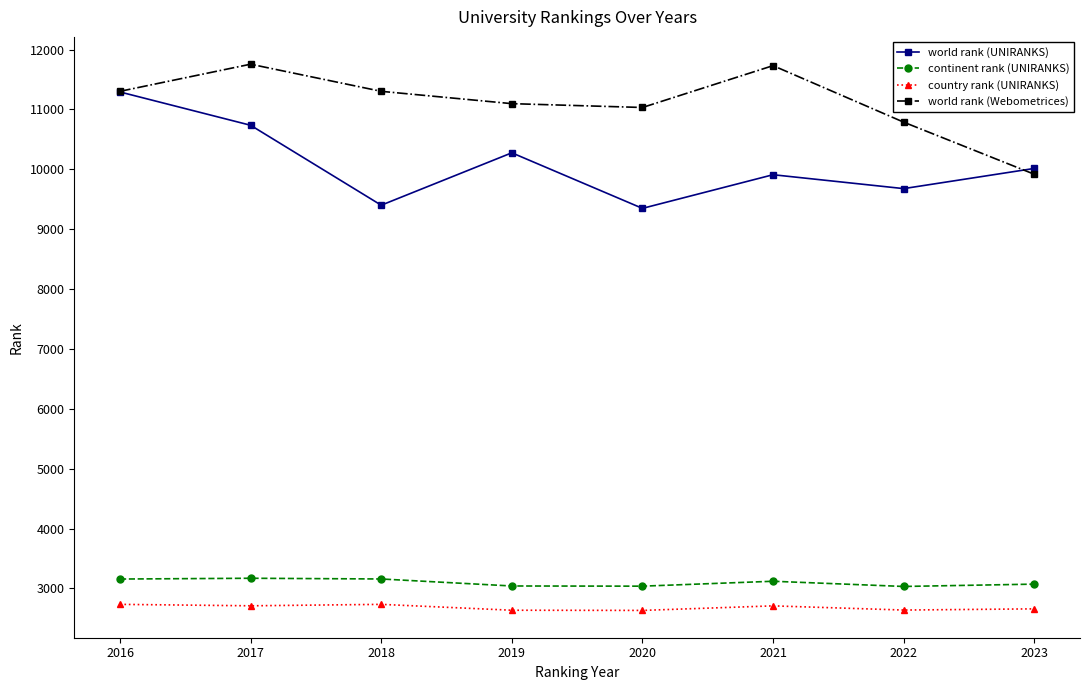

The world rank (UNIRANKS) series shows 11292 at 2016. True or false?

True